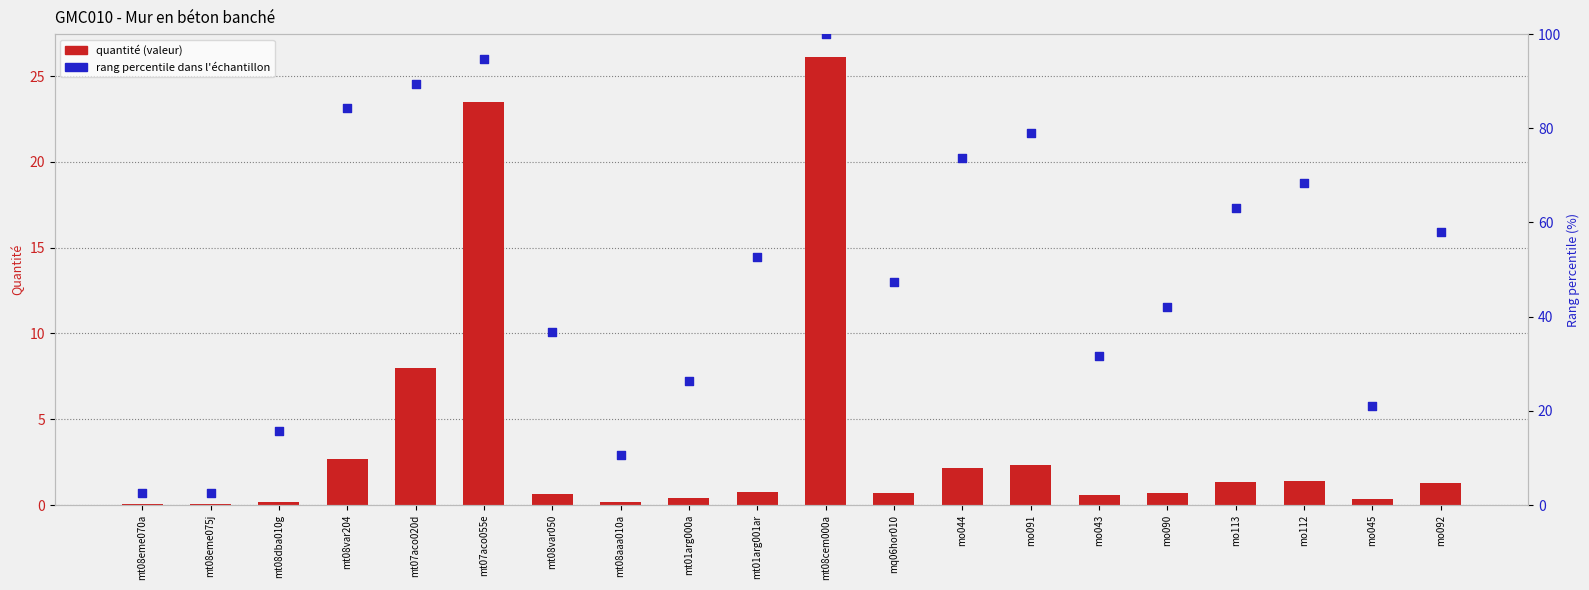

Which series has the widest spread of Y values?

rang percentile dans l'échantillon